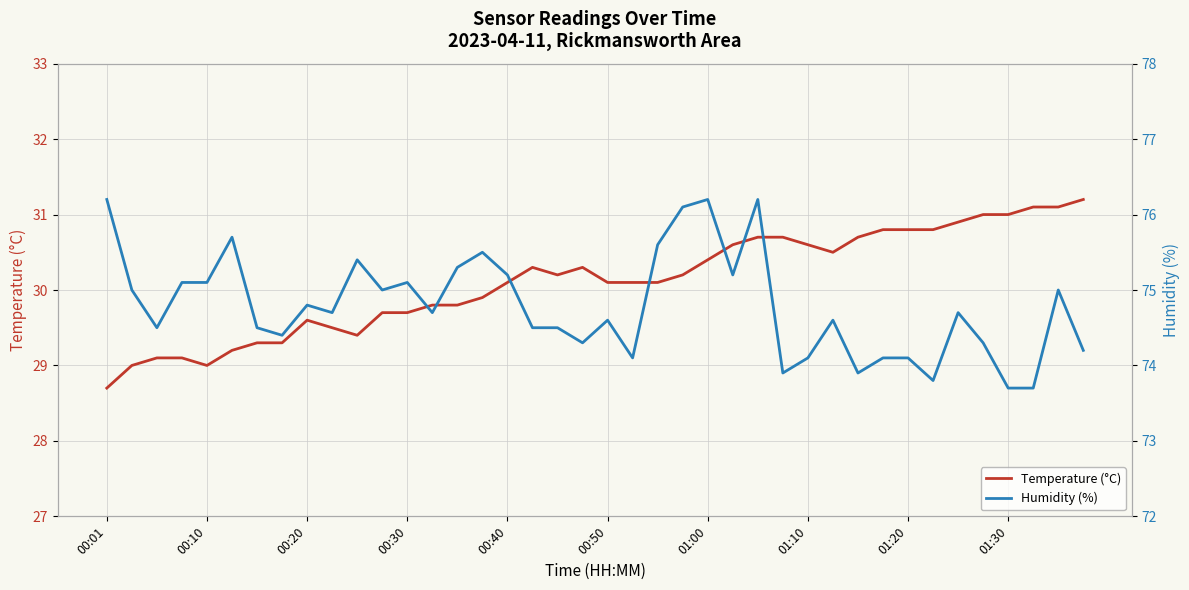

List the series in order of their overall mean, highest first.

Humidity (%), Temperature (°C)